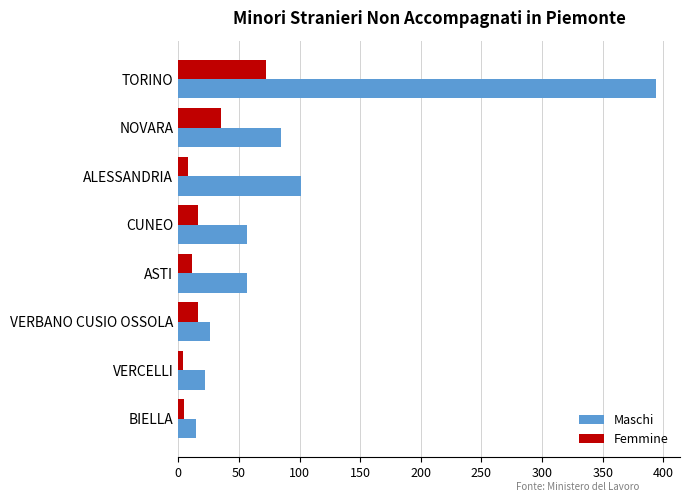

List the series in order of their overall mean, highest first.

Maschi, Femmine